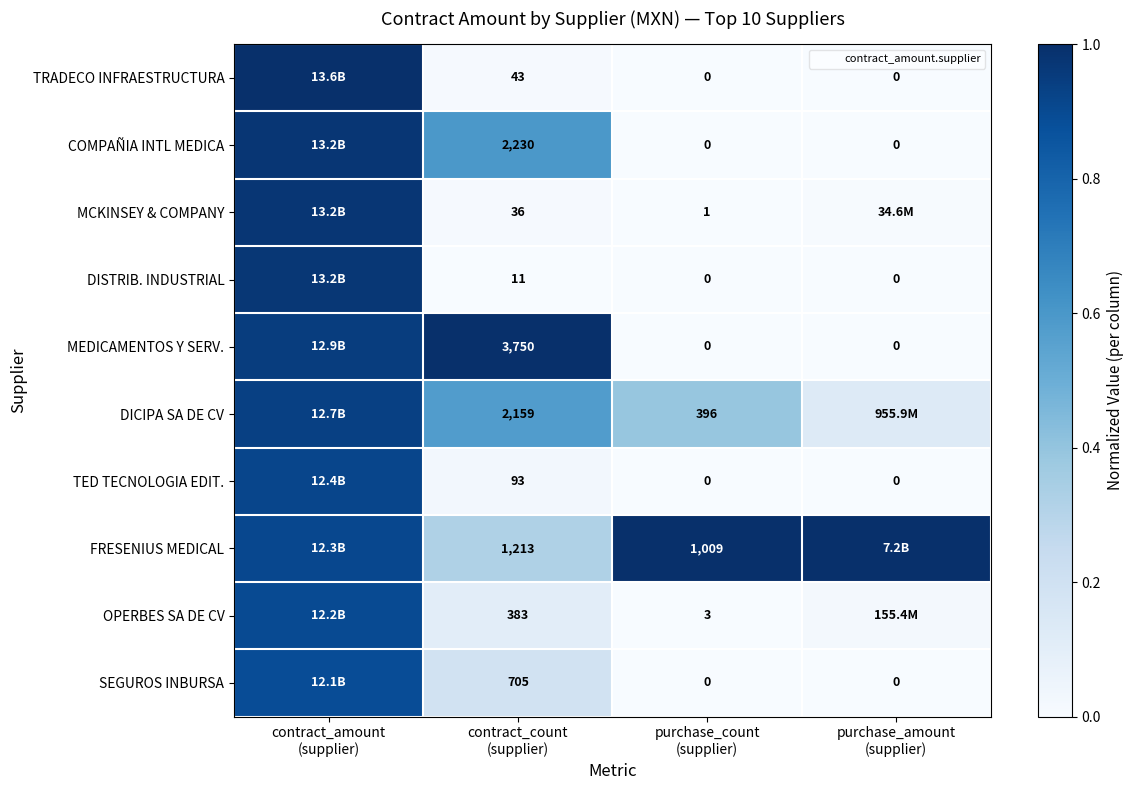

Where is TRADECO INFRAESTRUCTURA nearest to the value 0?

purchase_count (supplier)